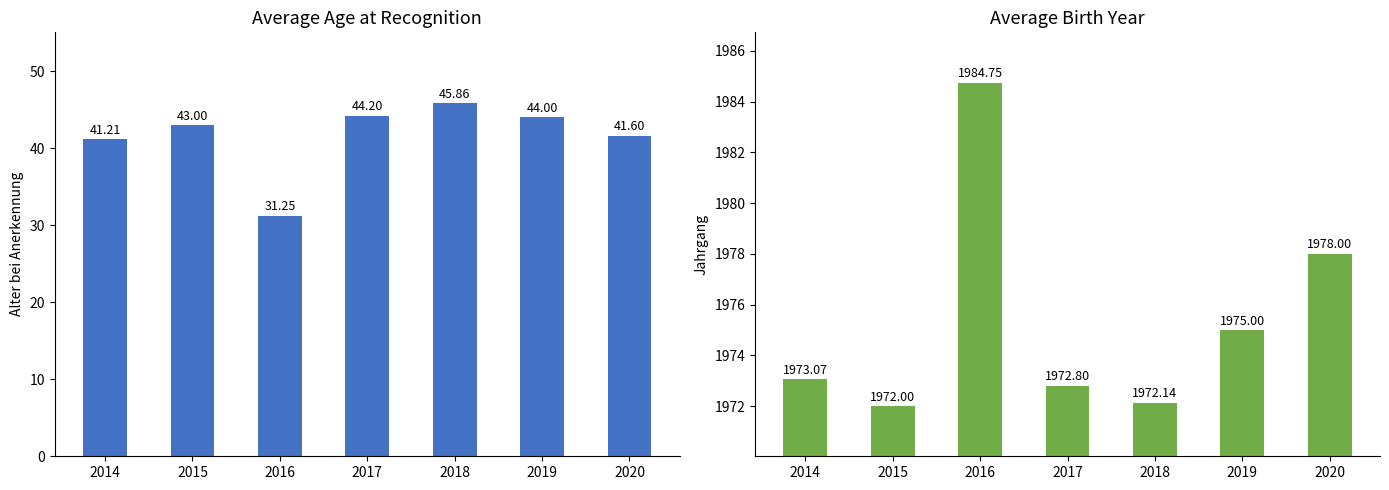

At which label does Avg Age at Recognition first exceed 43?

2017